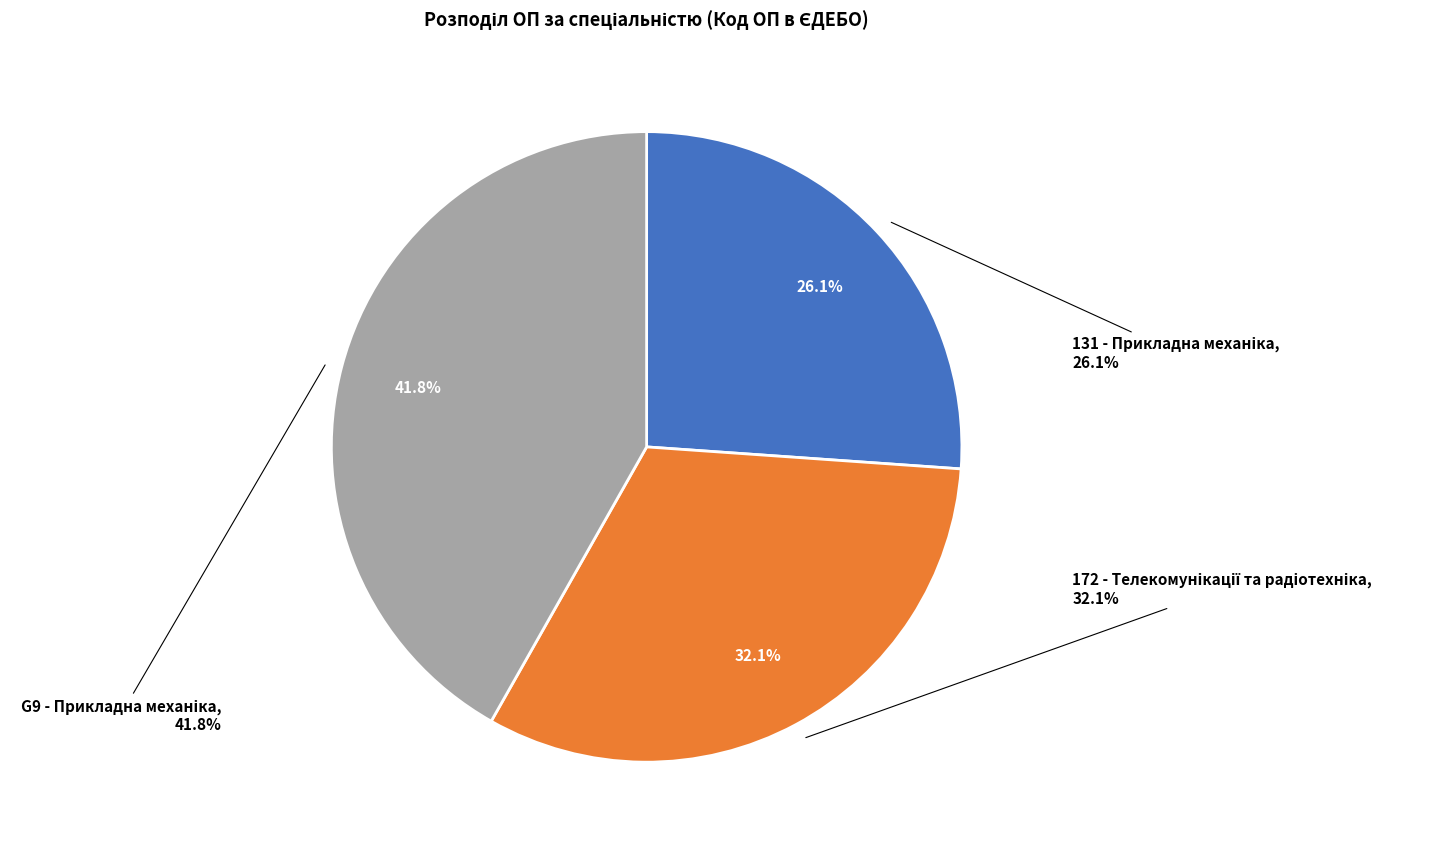

To the nearest percent, what is the difference between the G9 - Прикладна механіка and 172 - Телекомунікації та радіотехніка slice percentages?

10%